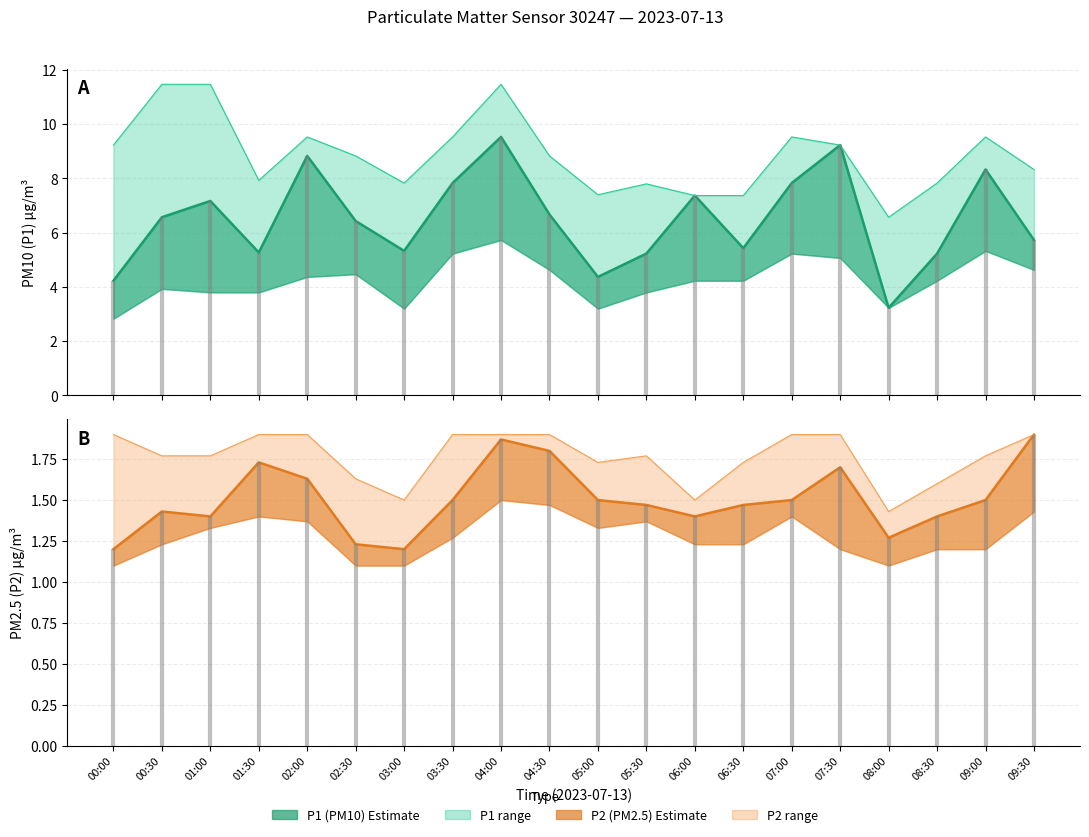

What is the value of the P1 point at the 13th from the left?

7.4